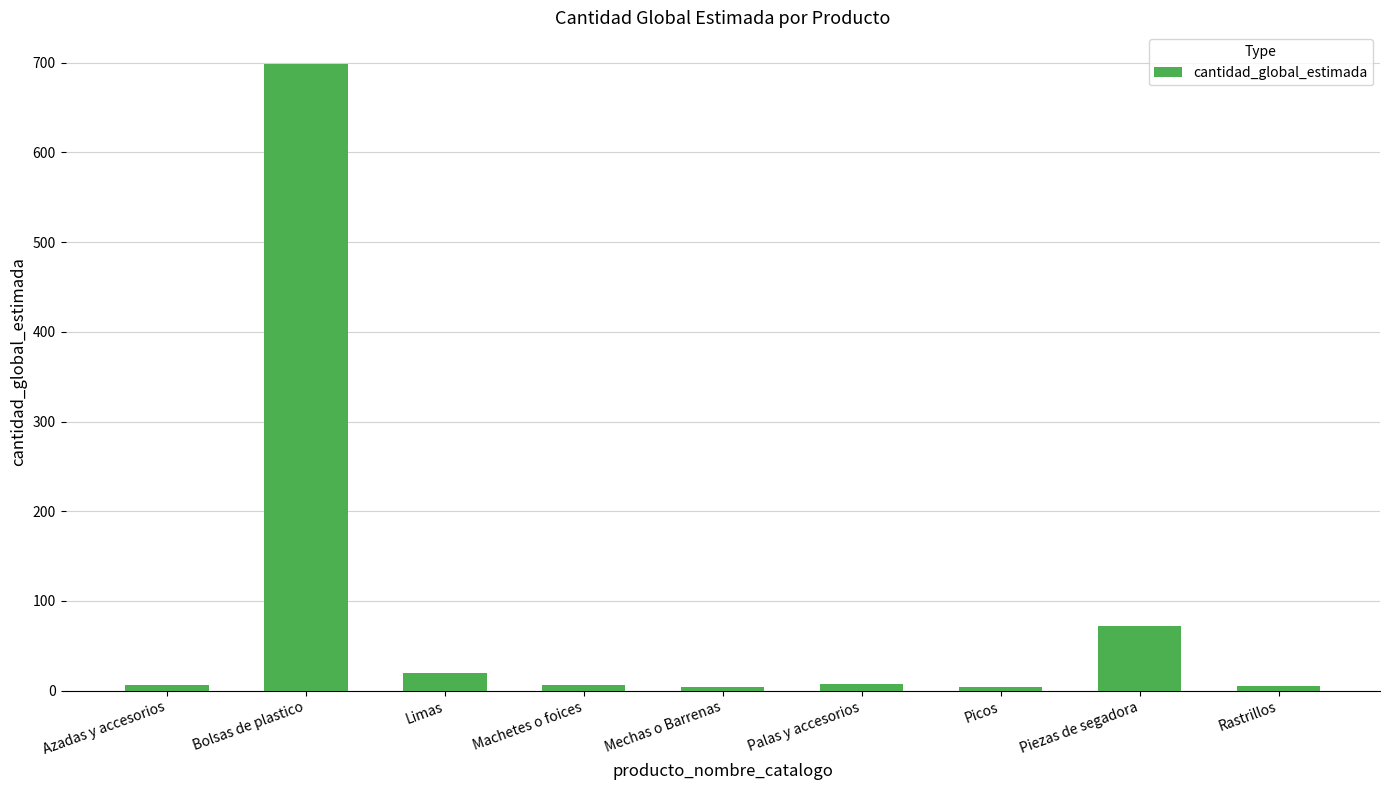

Which category has the highest value across all series?

Bolsas de plastico